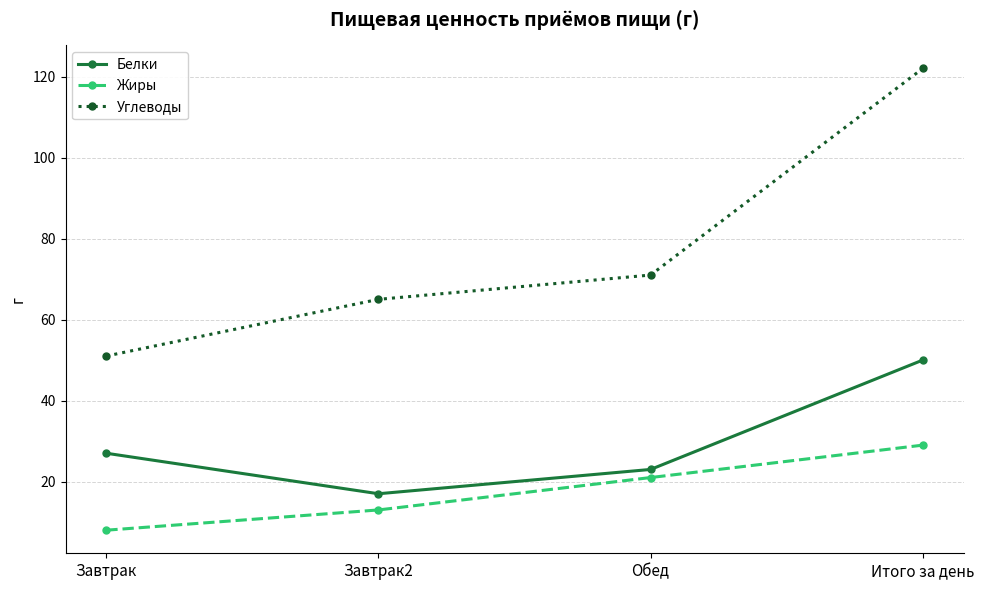

How many lines are shown in the chart?

3